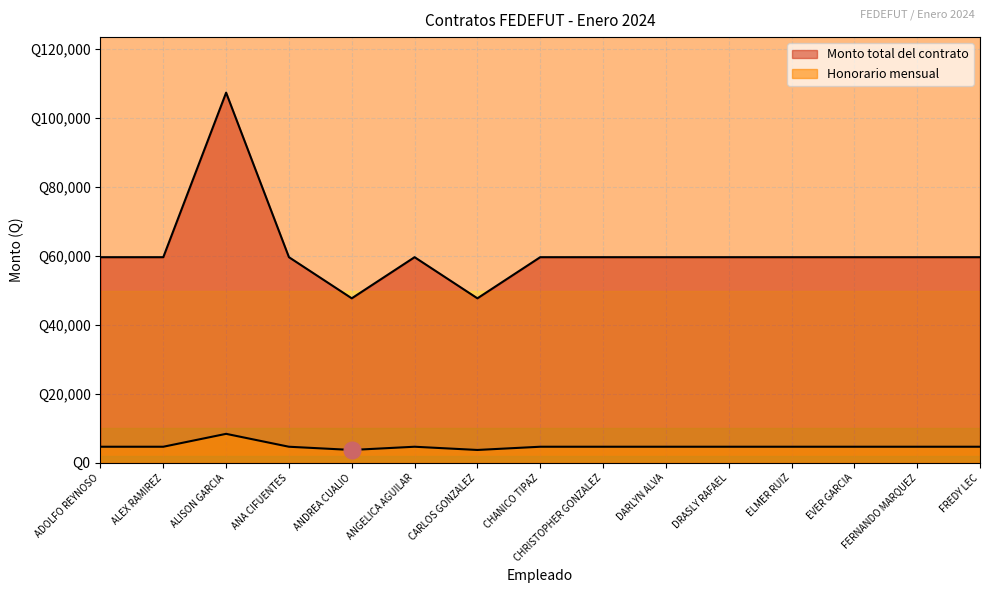

Rank the categories by Monto total del contrato value from highest to lowest.

ALISON GARCIA, ADOLFO REYNOSO, ALEX RAMIREZ, ANA CIFUENTES, ANGELICA AGUILAR, CHANICO TIPAZ, CHRISTOPHER GONZALEZ, DARLYN ALVA, DRASLY RAFAEL, ELMER RUIZ, EVER GARCIA, FERNANDO MARQUEZ, FREDY LEC, ANDREA CUALIO, CARLOS GONZALEZ